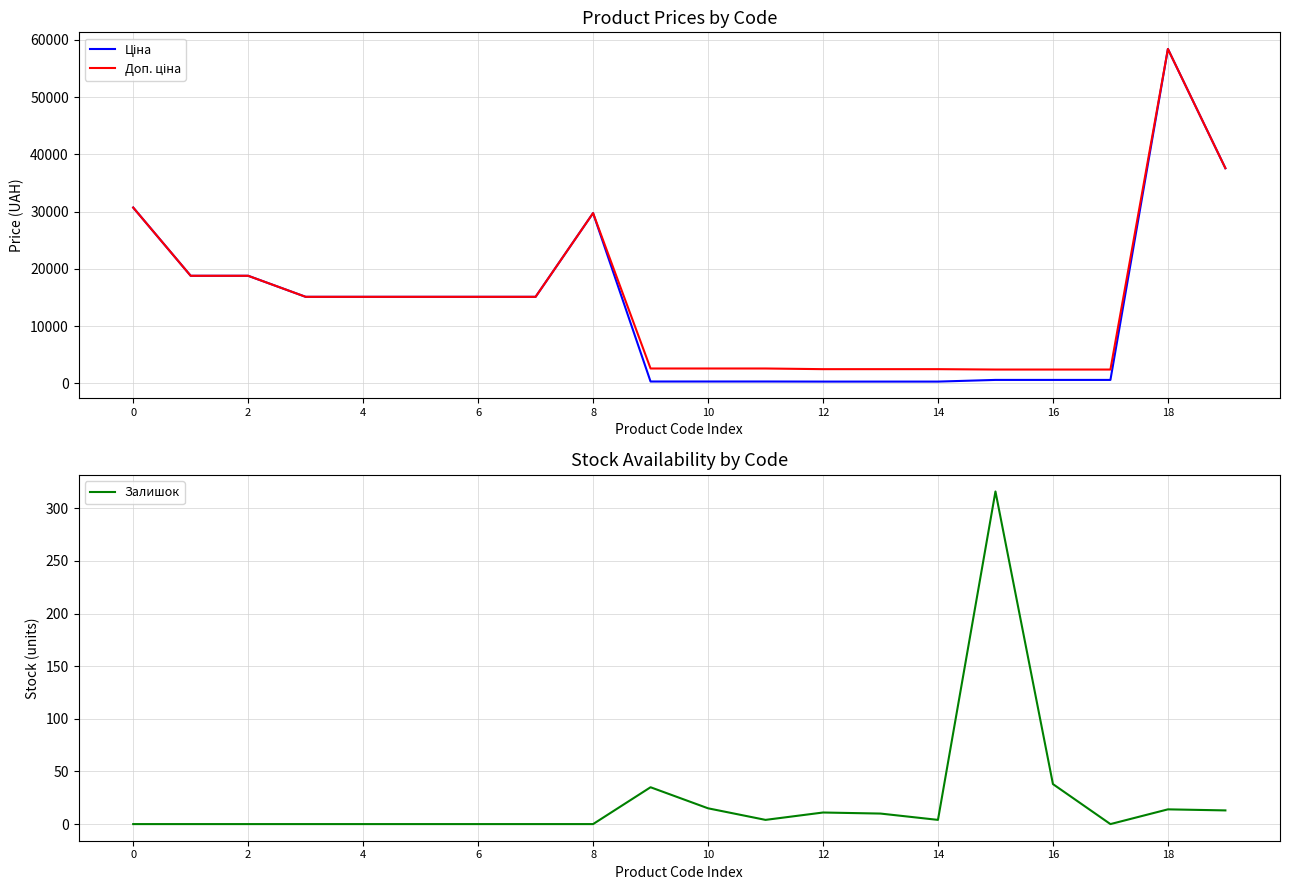

What is the average value of the Залишок series?

23